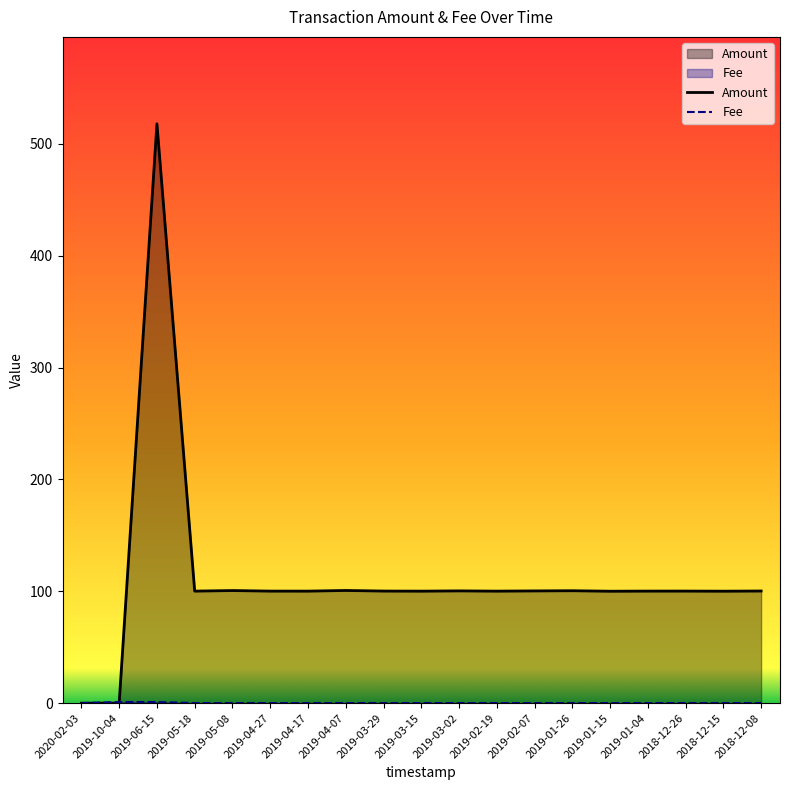

Between 2019-04-17 and 2019-03-15, which is larger?

2019-04-17